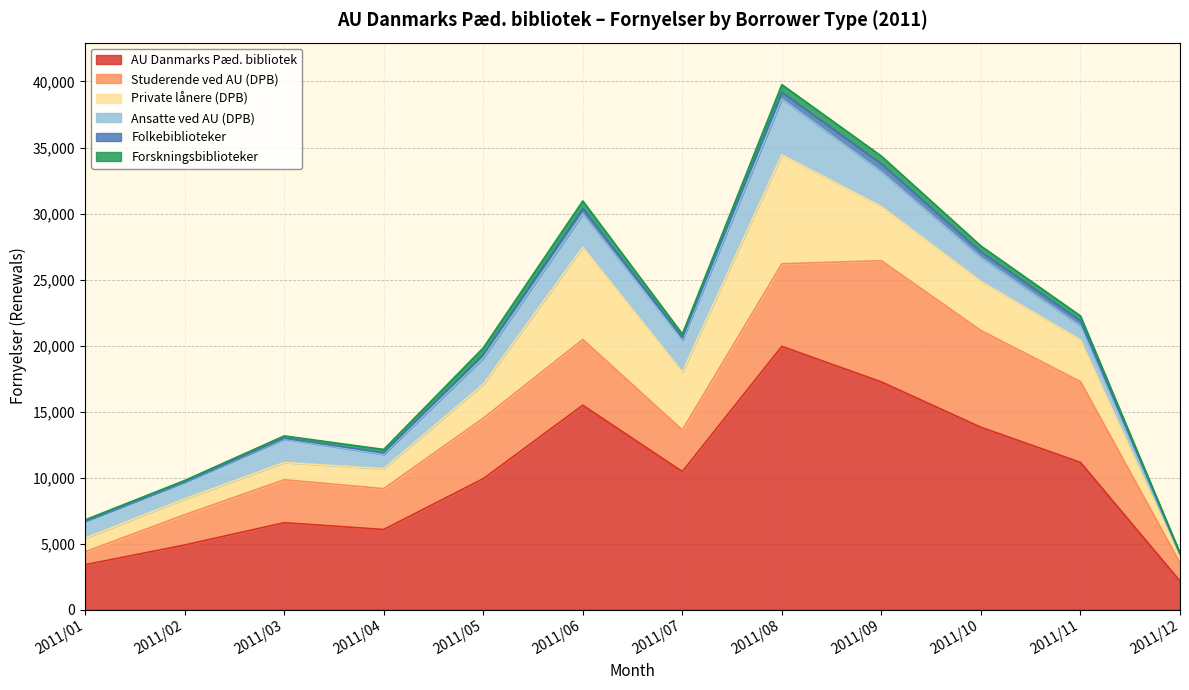

Where is the first local maximum for Folkebiblioteker?

2011/06